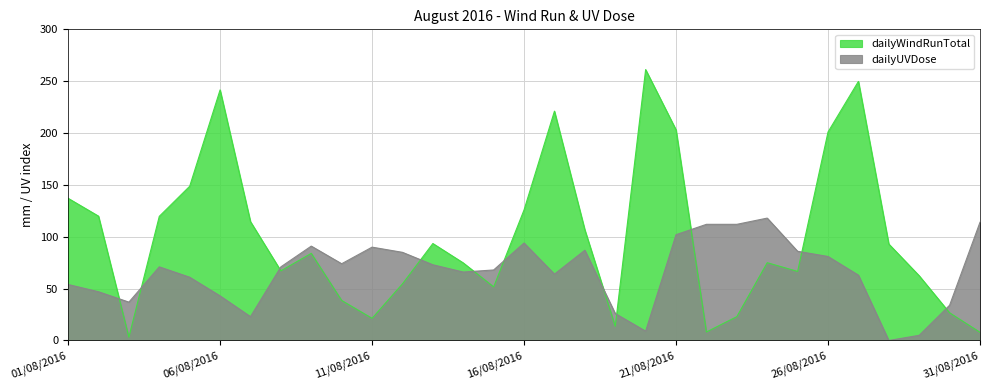

What is the total value across all series at 18/08/2016?

193.7